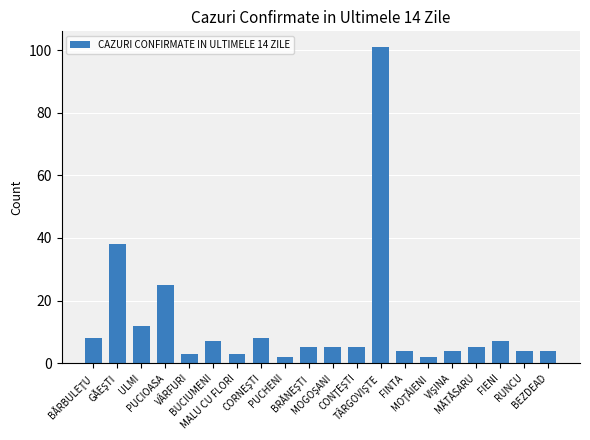

What is the difference between the second highest and minimum values?

36